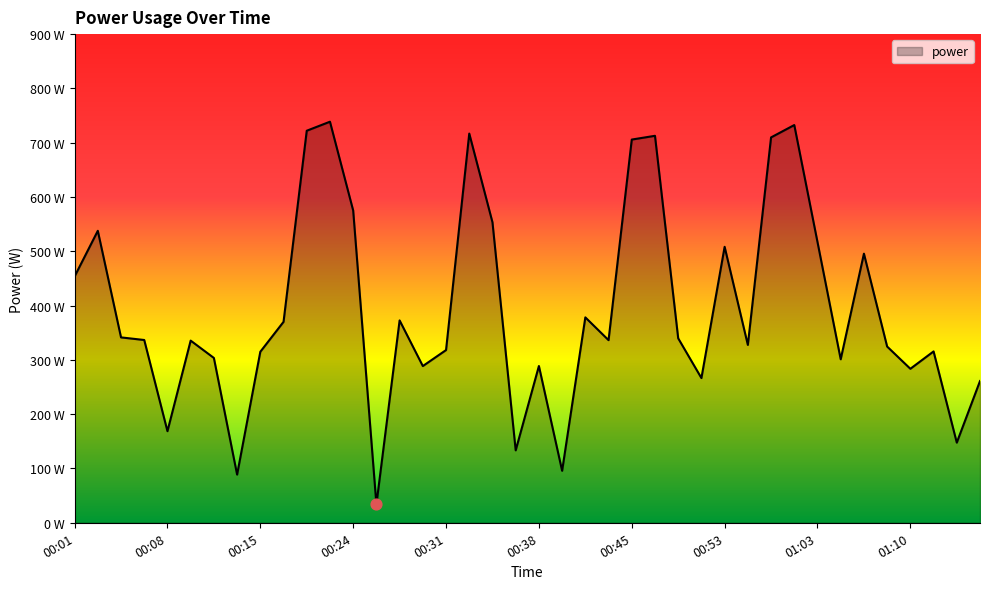

Is this an area chart (filled region under the line)?

Yes